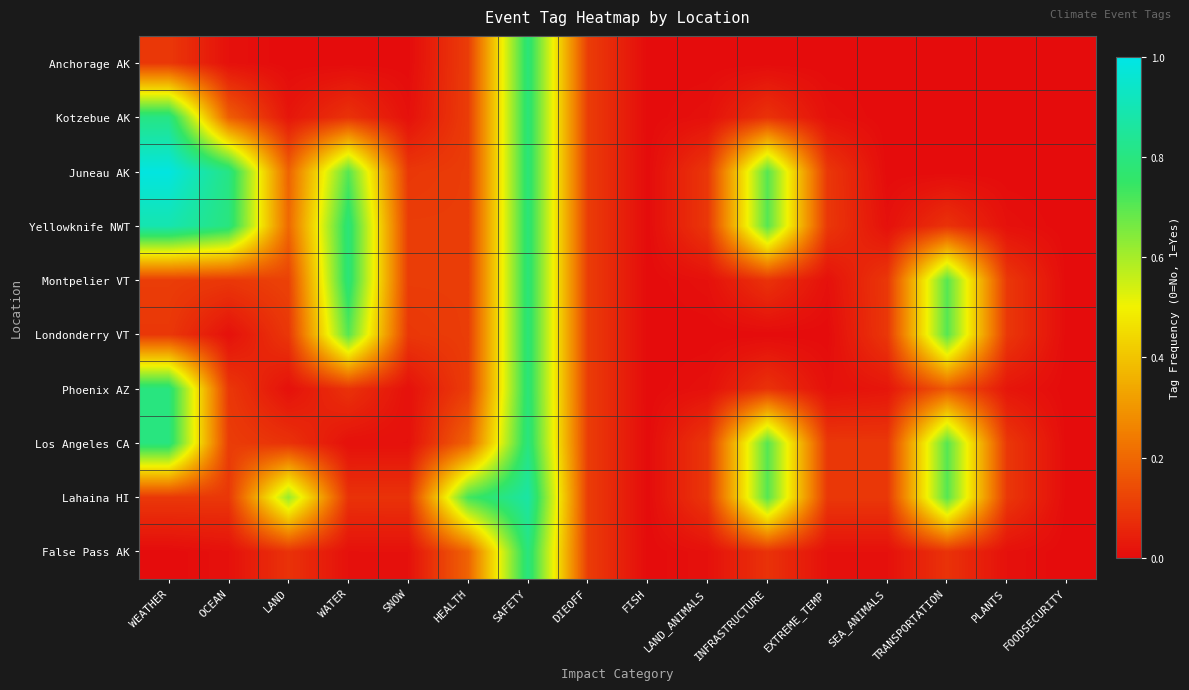

At DIEOFF, list the series in order from largest to smallest.

Lahaina HI, False Pass AK, Los Angeles CA, Phoenix AZ, Anchorage AK, Kotzebue AK, Juneau AK, Yellowknife NWT, Montpelier VT, Londonderry VT